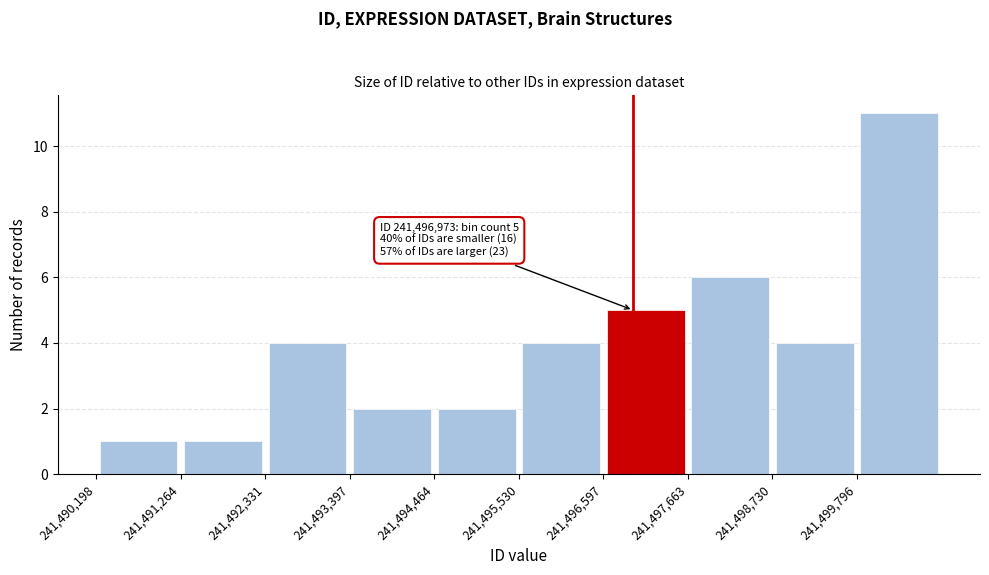

Which range on the x-axis has the tallest bar?

241499800 to 241500800